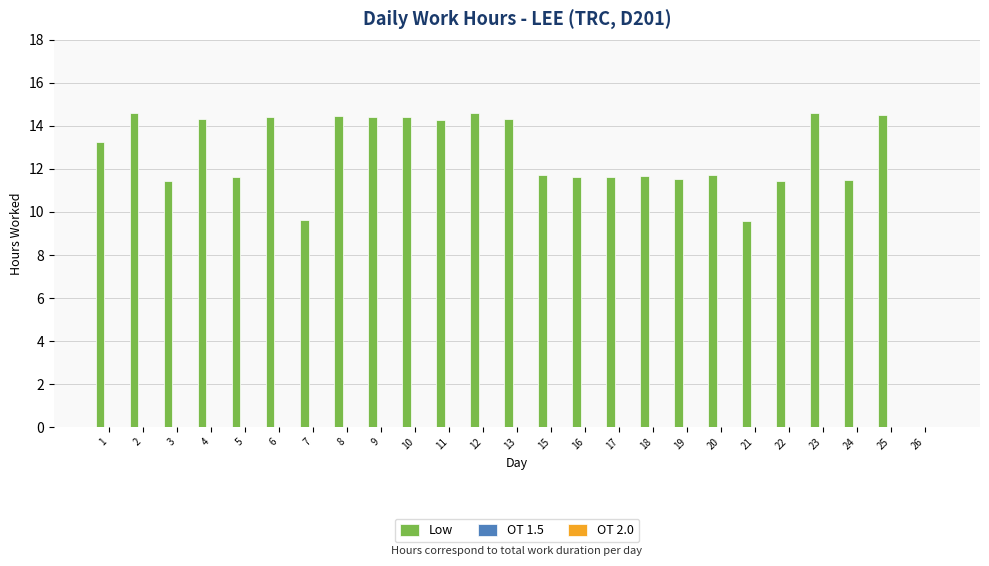

What is the sum of all values?

307.1